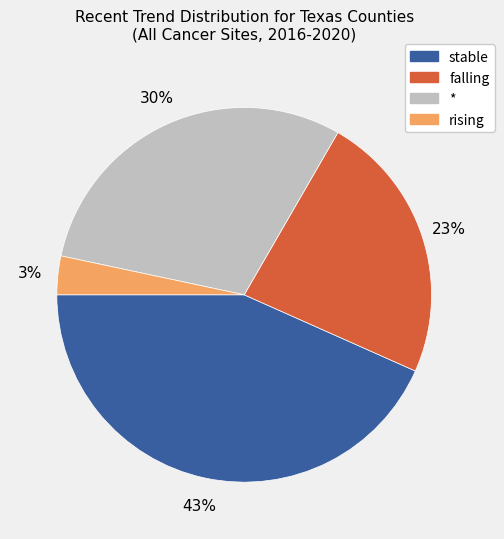

Rank the categories by value from lowest to highest.

rising, falling, *, stable